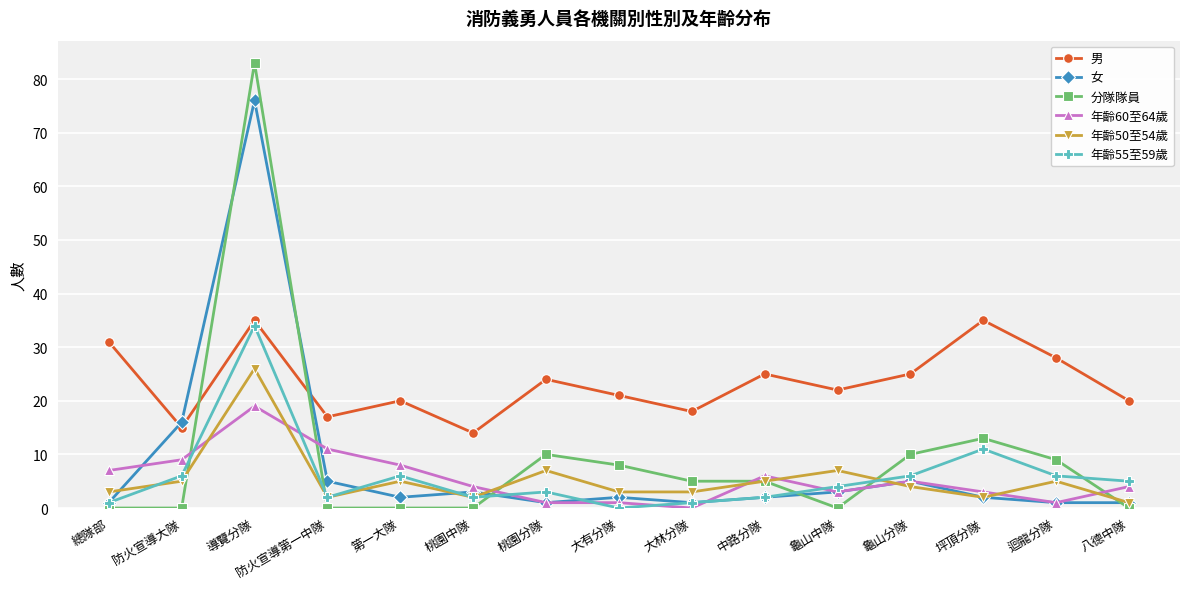

What is the difference between the highest and lowest values at 桃園中隊?

14